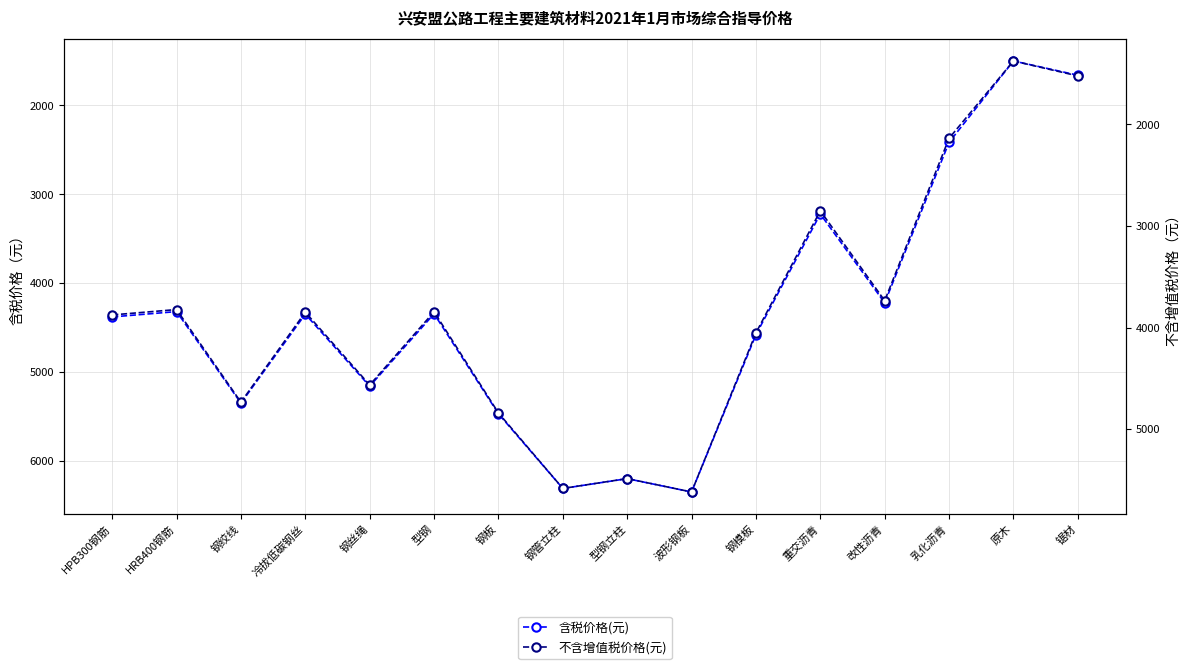

The value of 含税价格(元) at HRB400钢筋 is 4320. True or false?

True